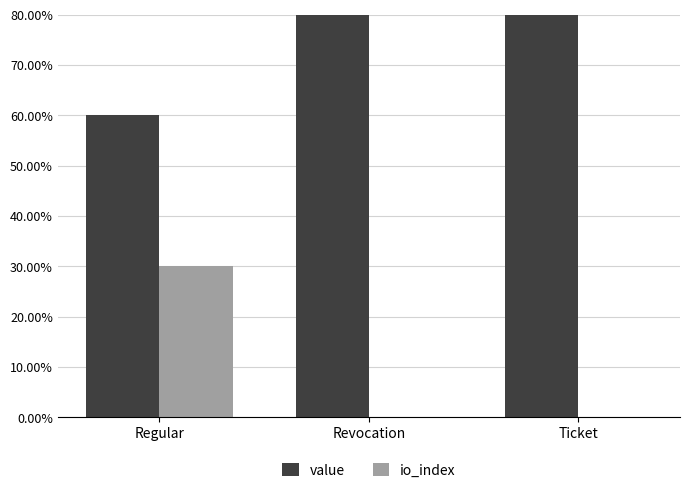

What are all the series names shown in the legend?

value, io_index